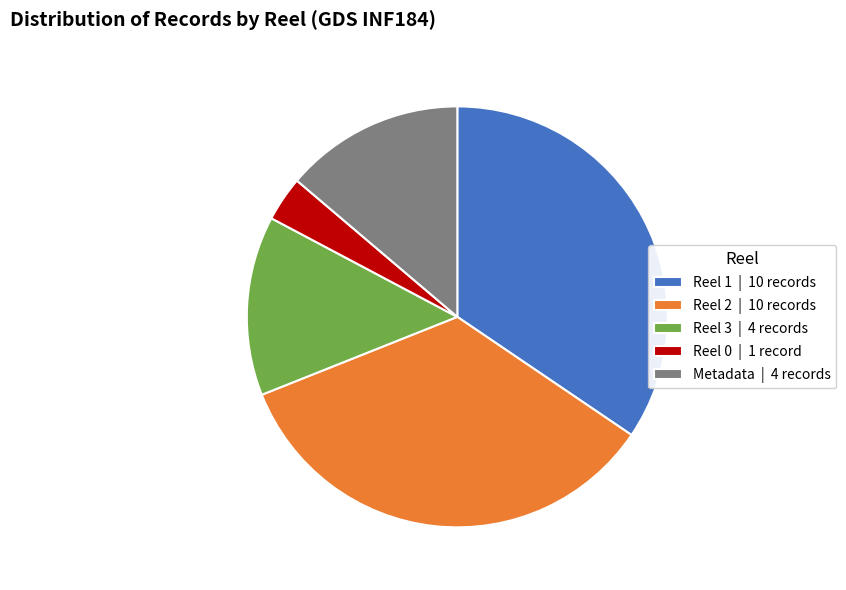

Do Reel 2 | 10 records and Reel 3 | 4 records together represent more than half of the pie?

No